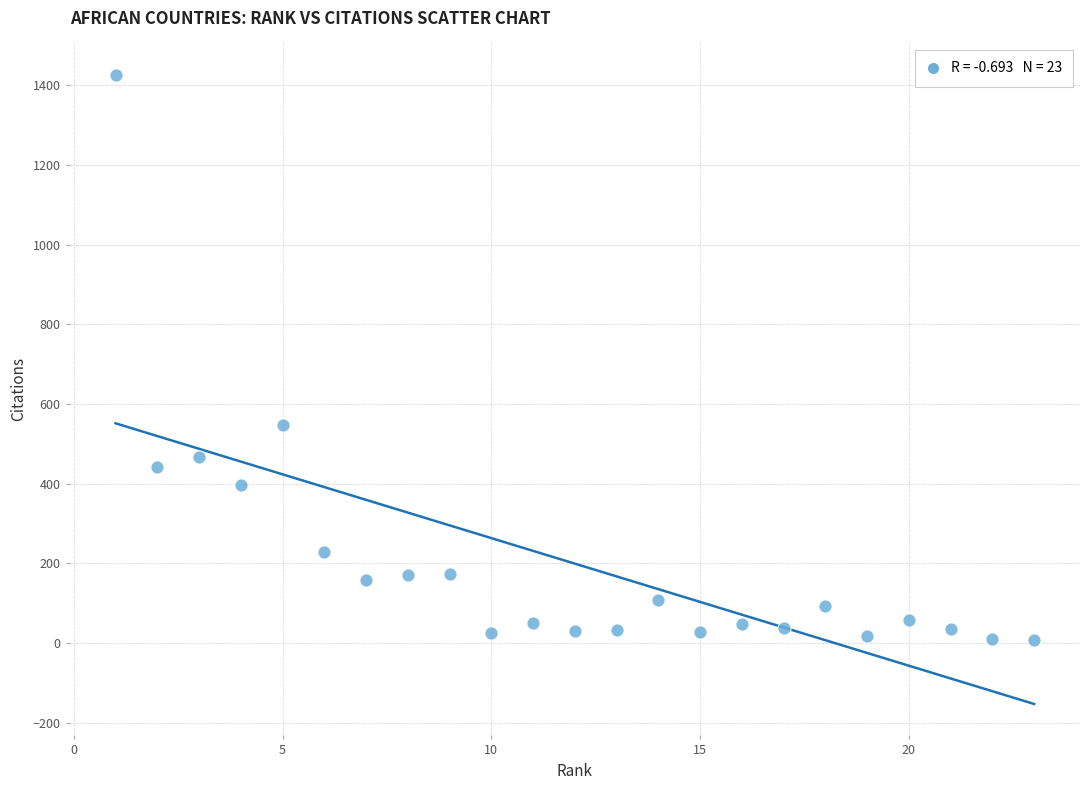

What is the range of Y values (max minus min)?

1418